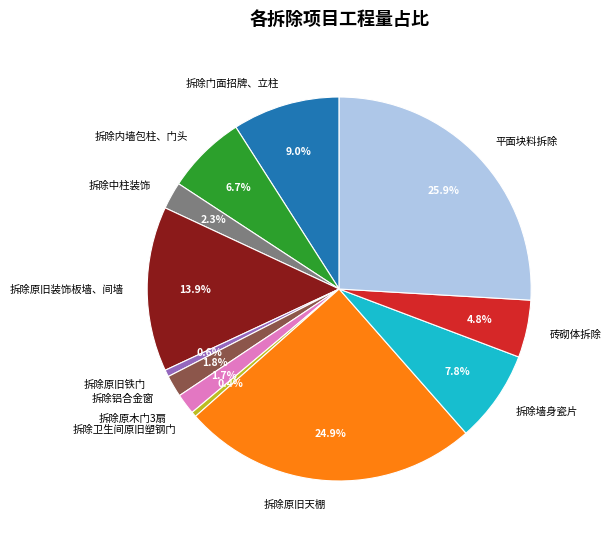

Which slice is the largest?

平面块料拆除